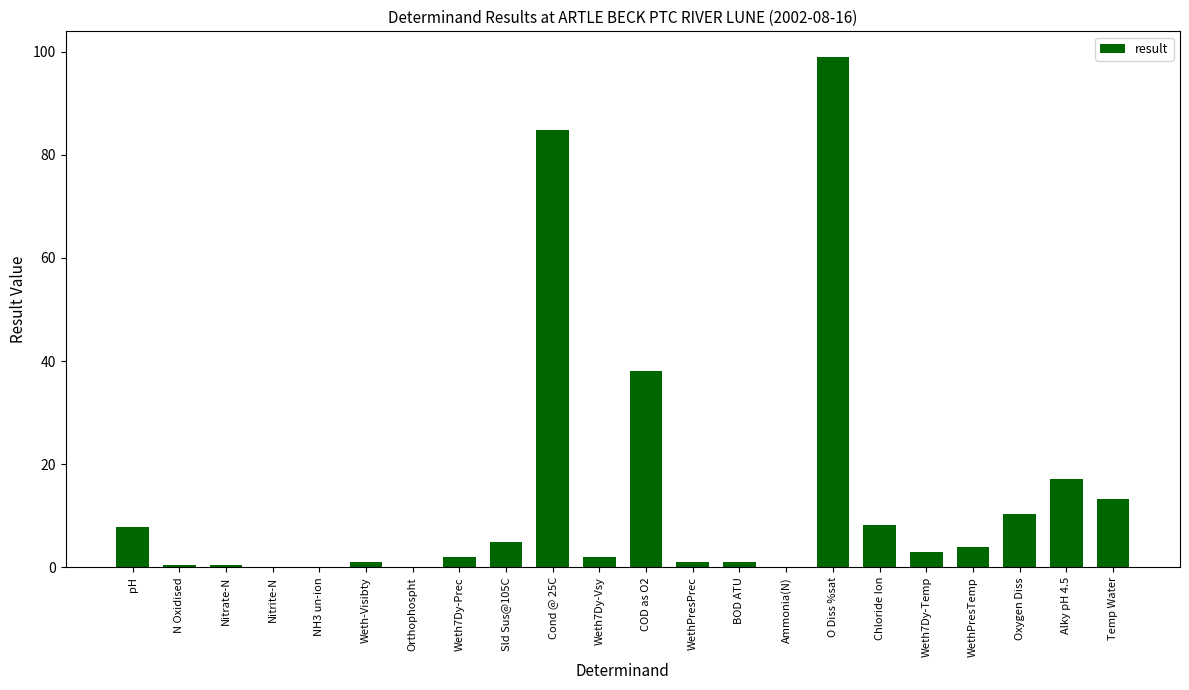

At which category does the chart reach its peak across all series?

O Diss %sat